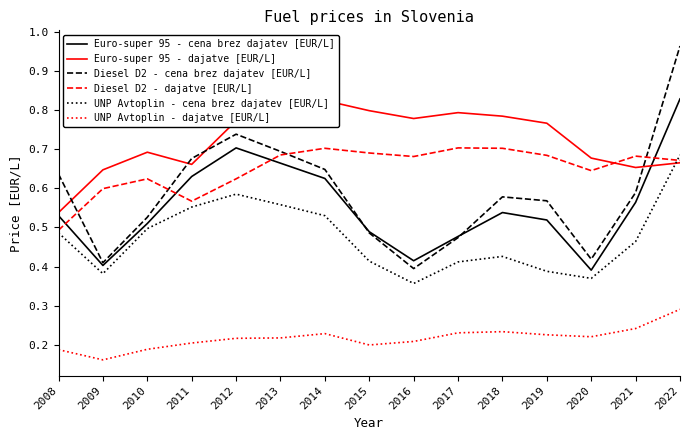

Count the number of categories in the chart.

15